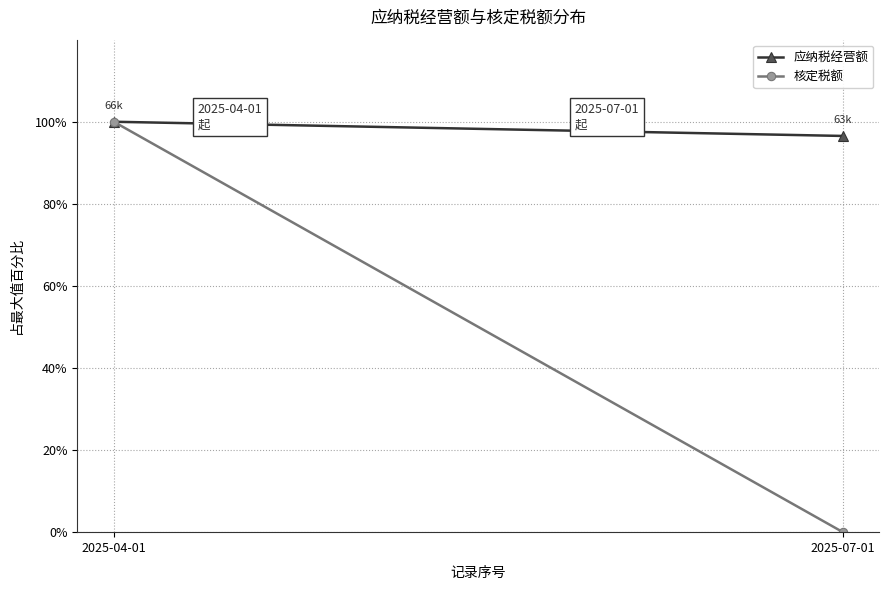

What are all the series names shown in the legend?

应纳税经营额, 核定税额